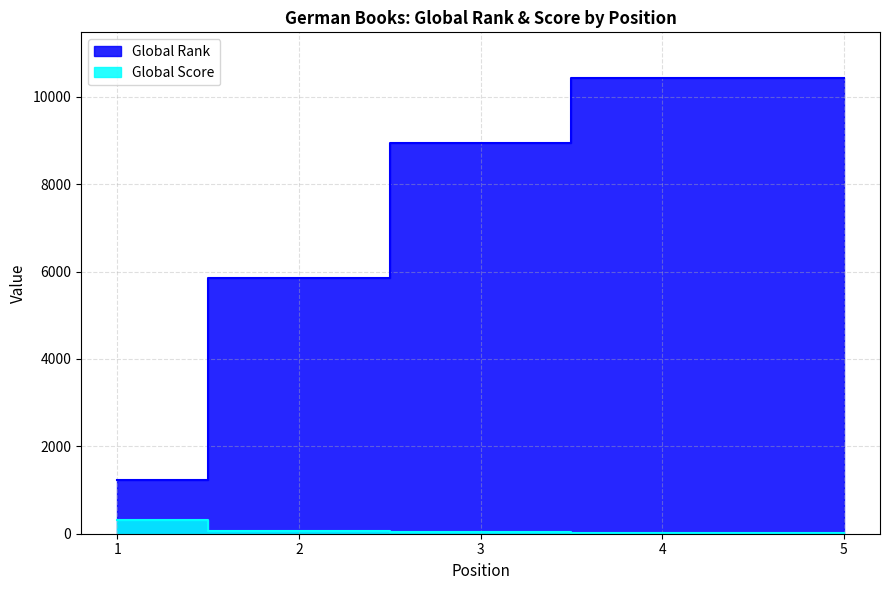

What is the smallest value displayed?

15